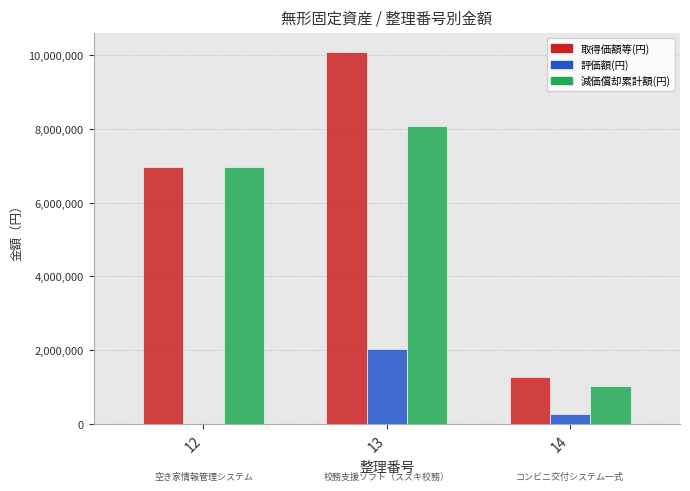

Which series has the largest total across all categories?

取得価額等(円)